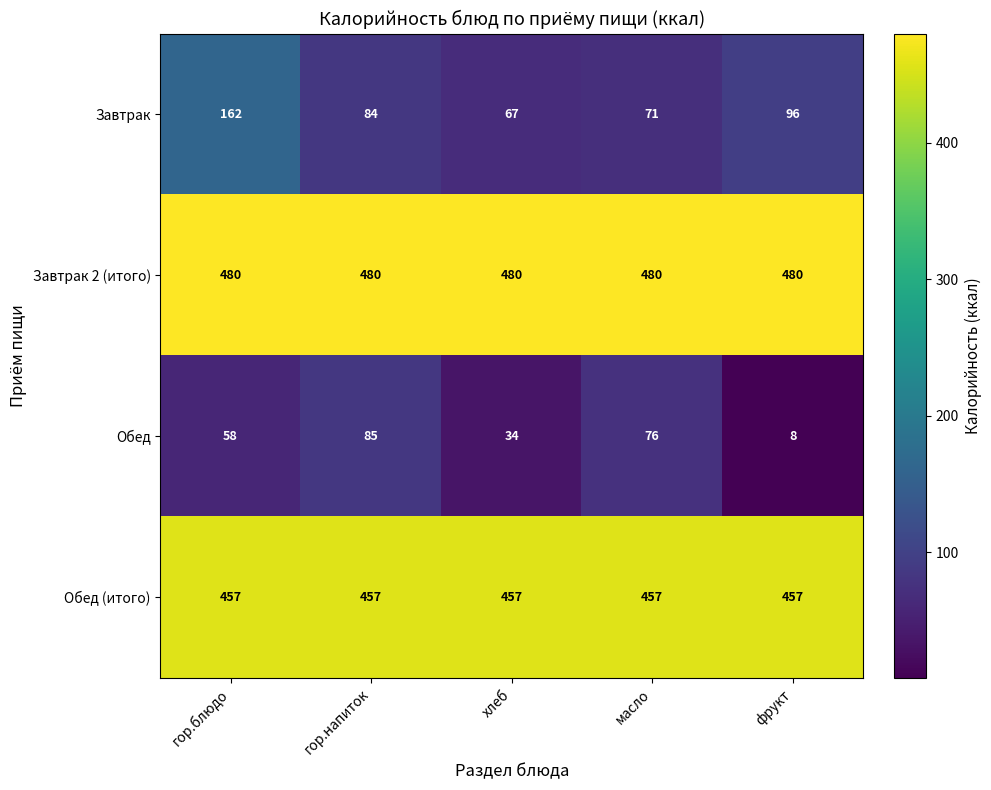

Which series has the largest range (max minus min)?

Завтрак